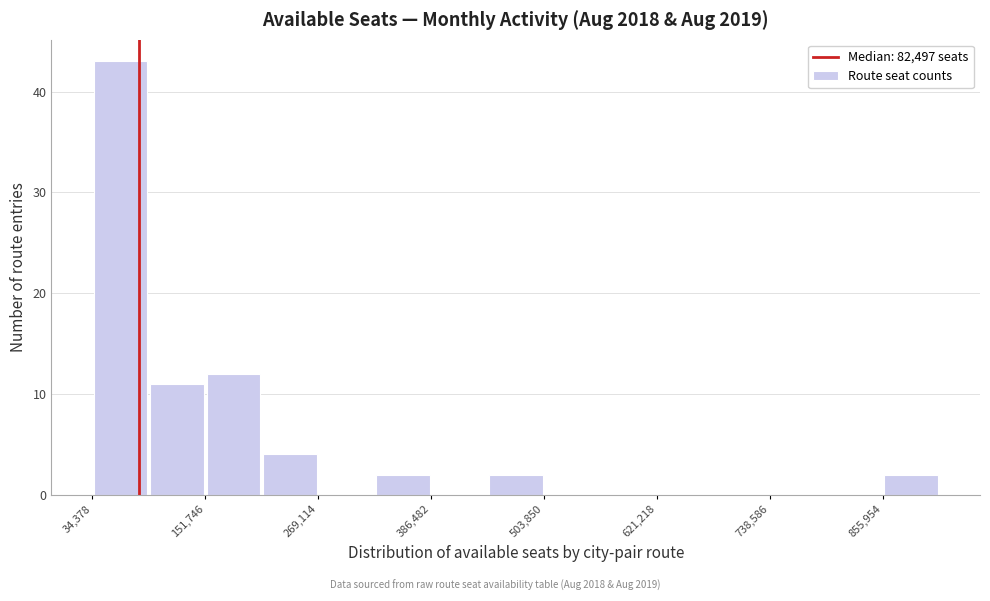

Around what value on the x-axis is the tallest bar? Give the approximate position of its centre, as read against the axis.

60000